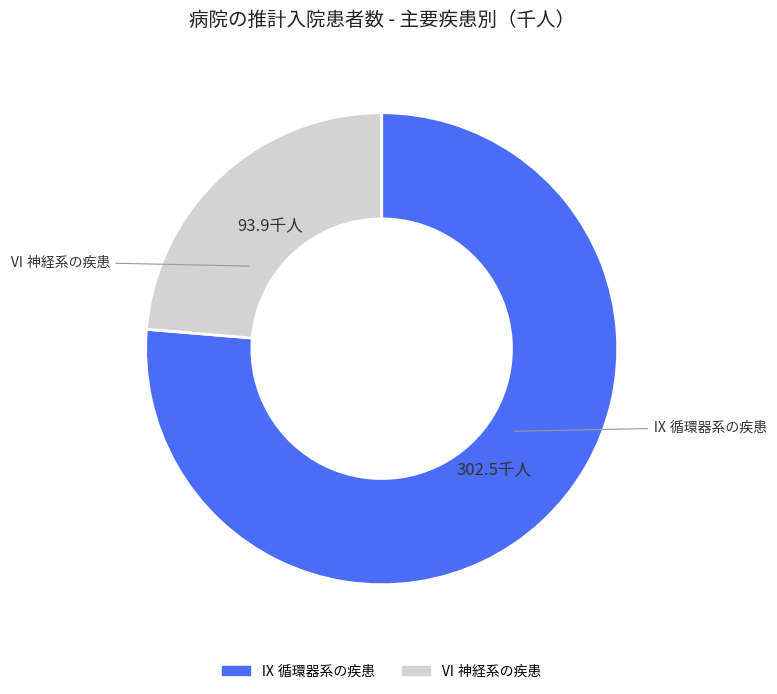

What is the largest slice in the pie chart?

Ⅸ 循環器系の疾患